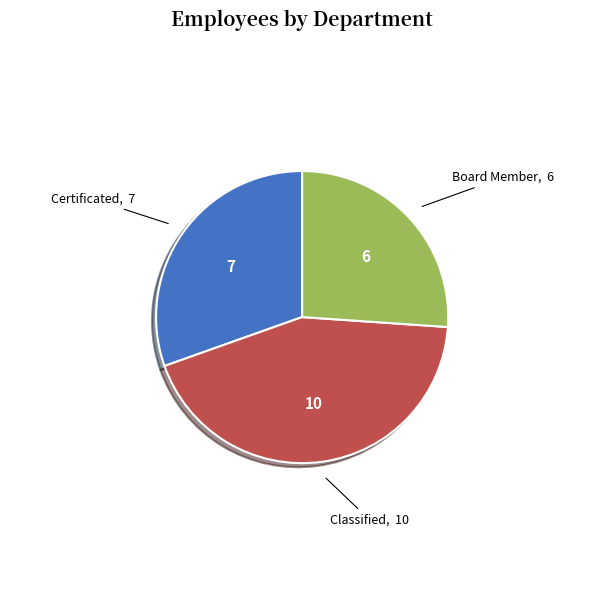

What is the smallest slice in the pie chart?

Board Member